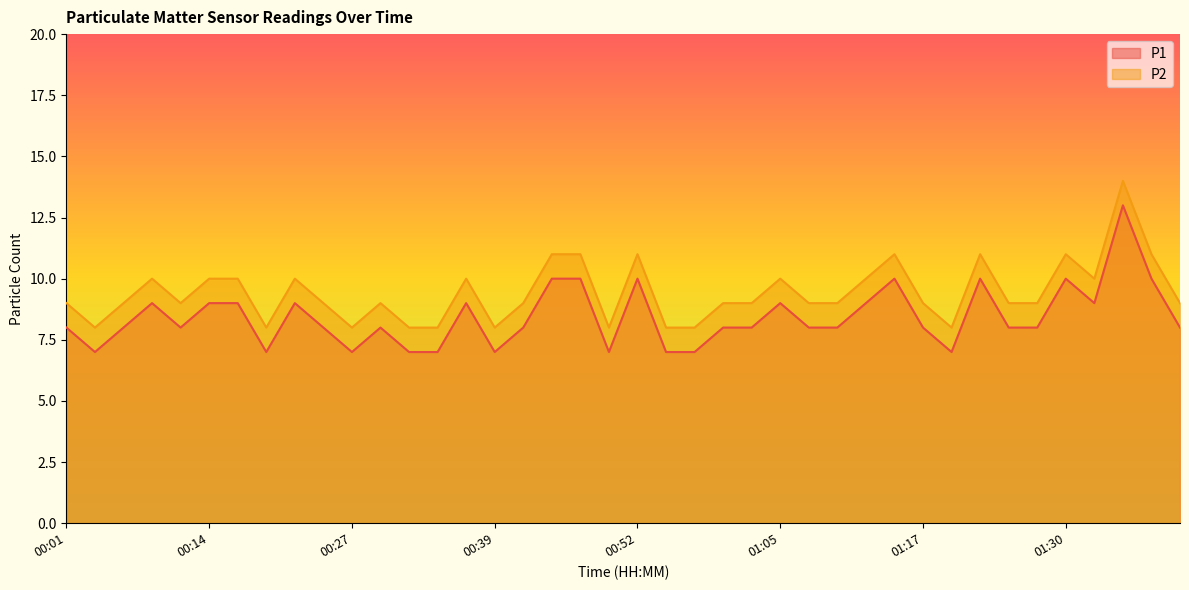

How many categories are shown in the chart?

40